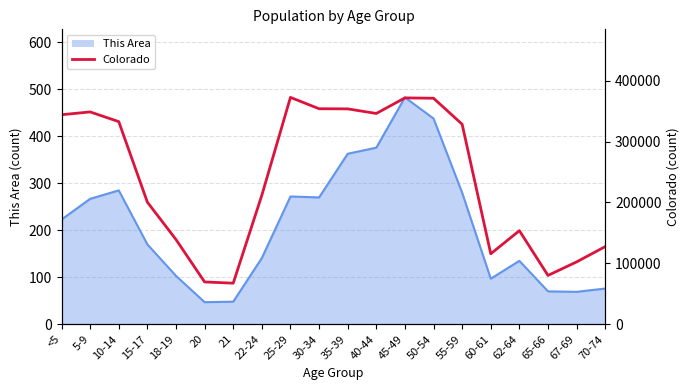

Count the number of categories in the chart.

20